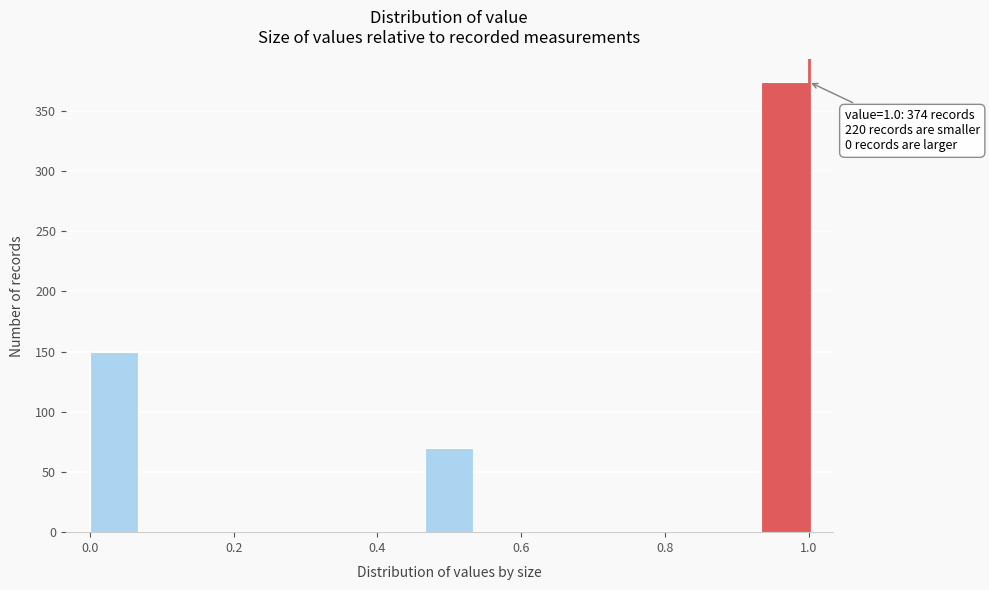

Around what value on the x-axis is the tallest bar? Give the approximate position of its centre, as read against the axis.

0.96